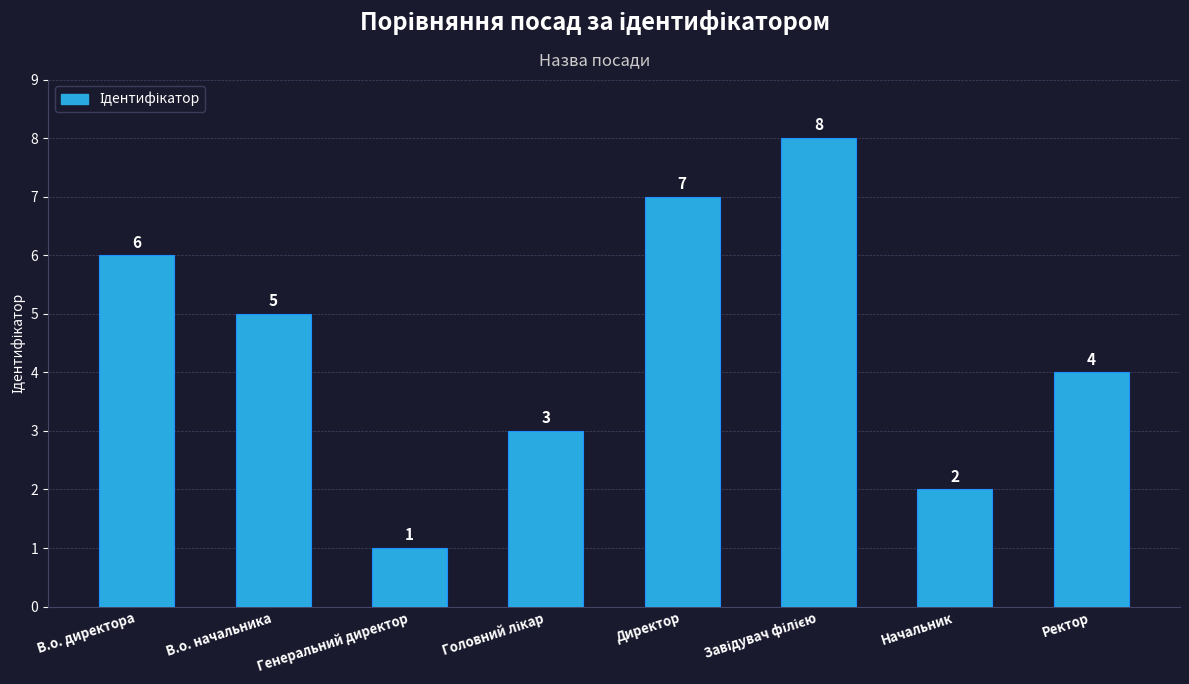

Approximately how many times larger is the value at В.о. начальника compared to Директор?

0.7